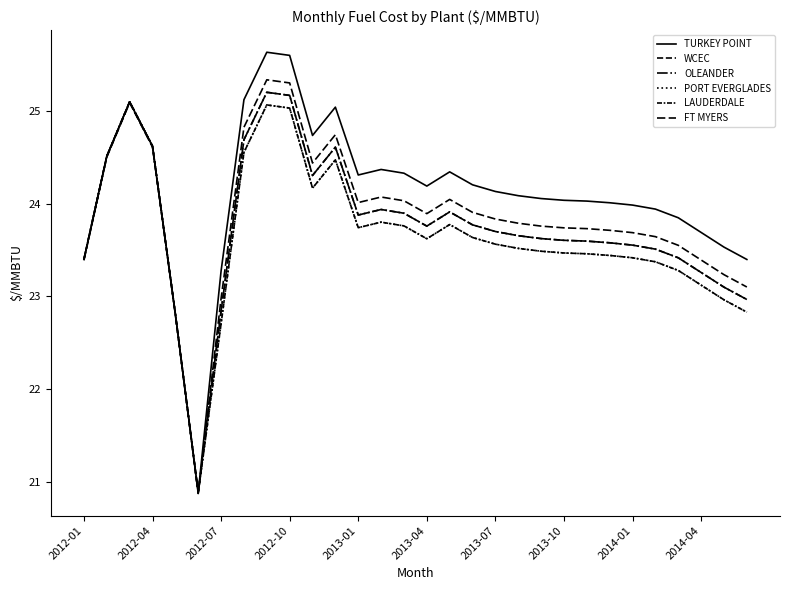

Does the chart have visible grid lines?

No